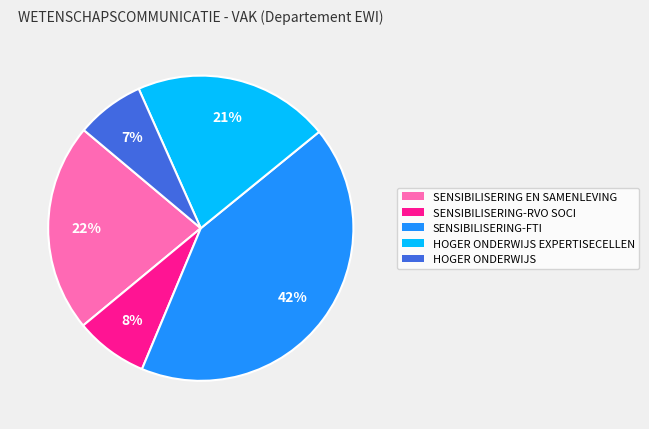

To the nearest percent, what is the average slice percentage?

20%